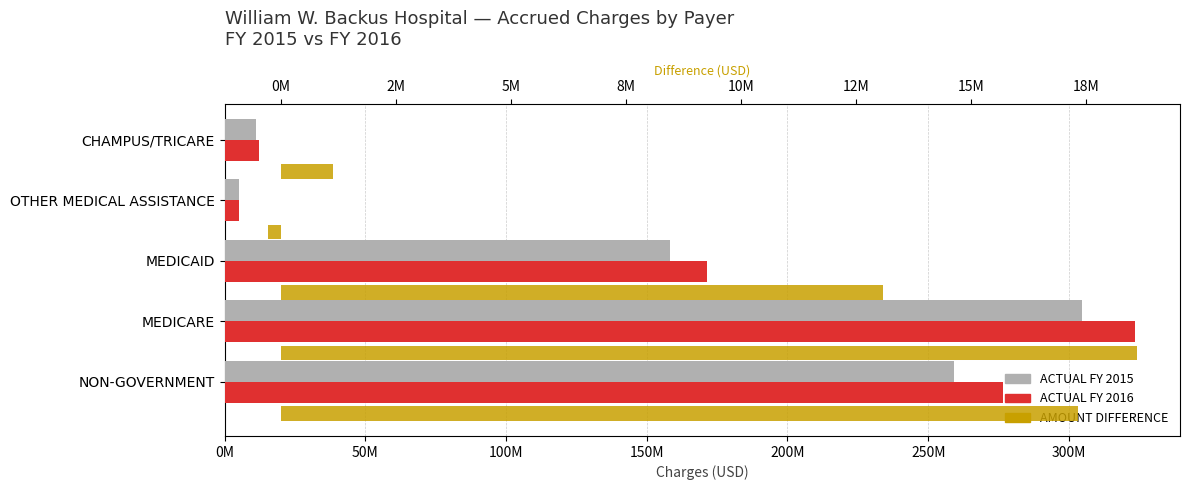

Reading left to right, transcribe all the data shown in this chart.

ACTUAL FY 2015: 259219959	304698029	158383740	5259047	11042371
ACTUAL FY 2016: 276547279	323299108	171468775	4978537	12183590
AMOUNT DIFFERENCE: 17327320	18601079	13085035	-280510	1141219